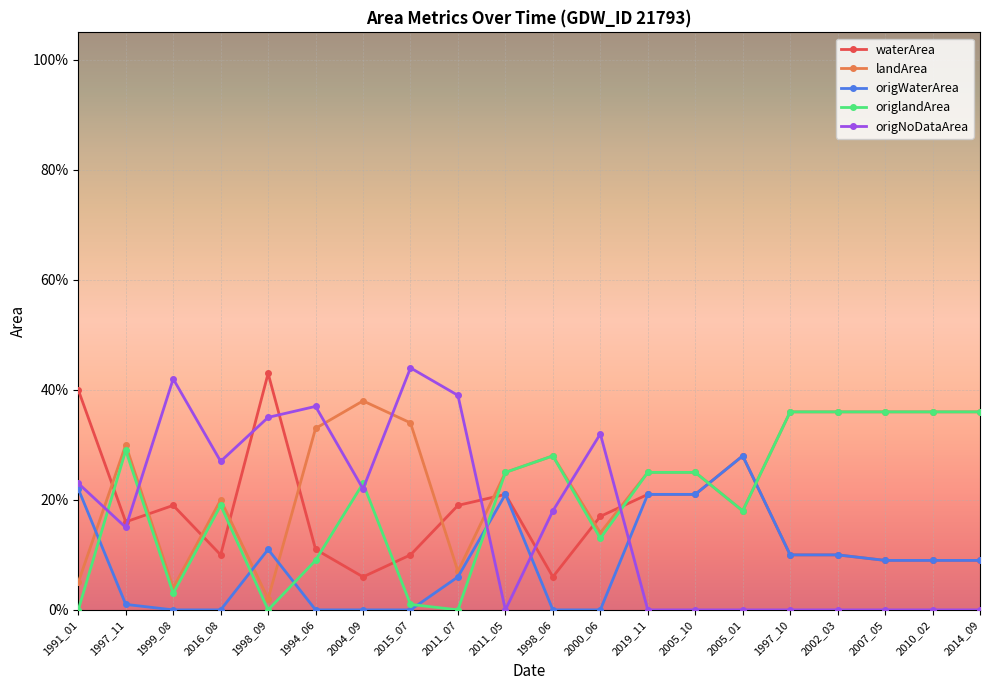

Where is origlandArea nearest to the value 0?

1991_01